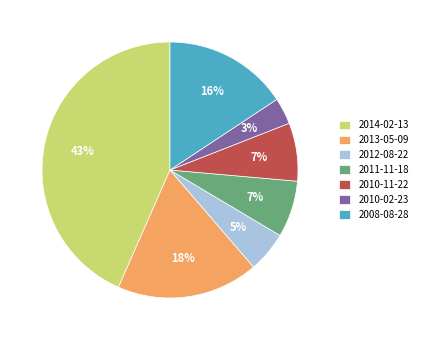

Combined, do 2012-08-22 and 2010-11-22 account for over 50%?

No